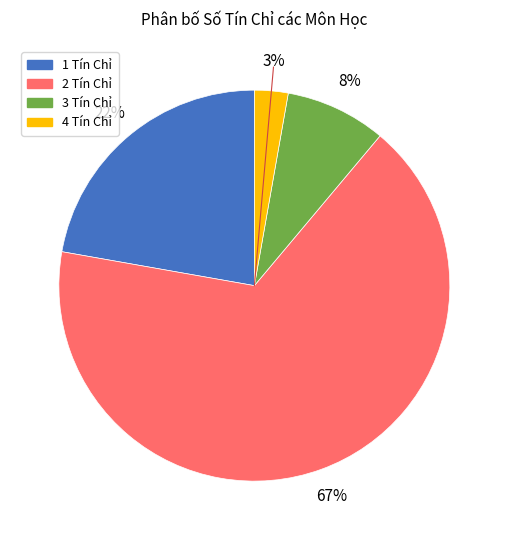

Is 1 Tín Chỉ the majority of the pie?

No